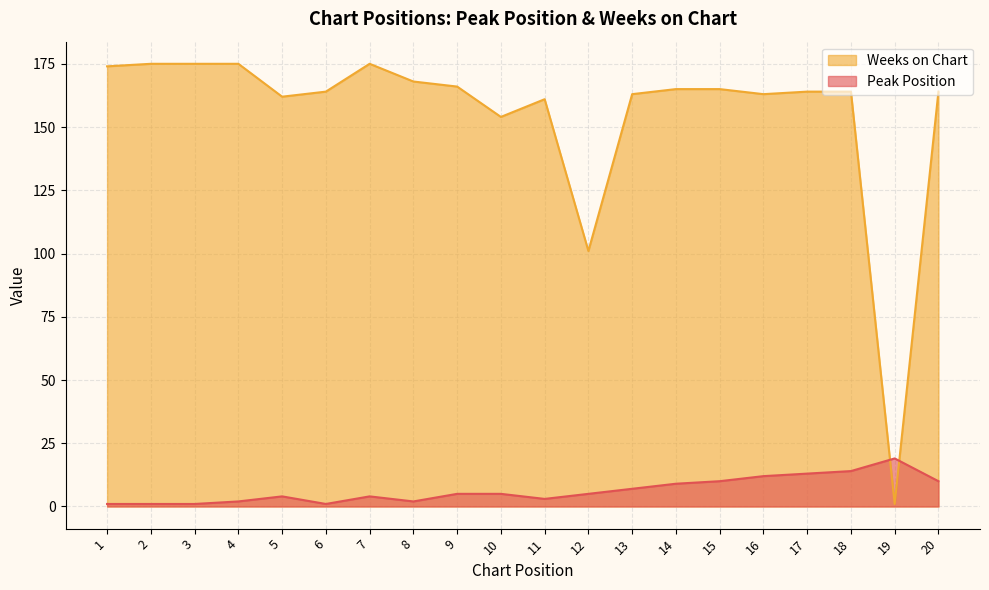

How many interior local valleys does the Peak Position series have?

3